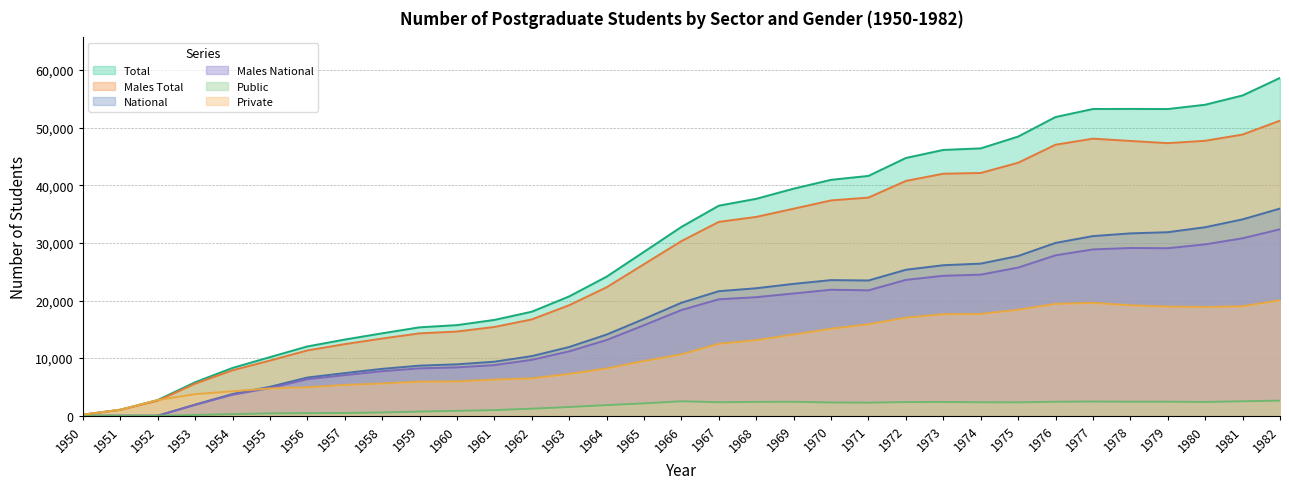

Which series changed the most between 1957 and 1976?

Total